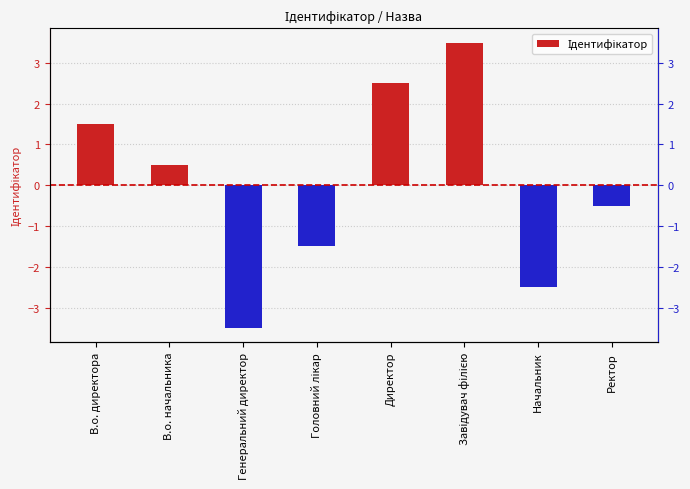

List the labels in order of value, largest first.

Завідувач філією, Директор, В.о. директора, В.о. начальника, Ректор, Головний лікар, Начальник, Генеральний директор